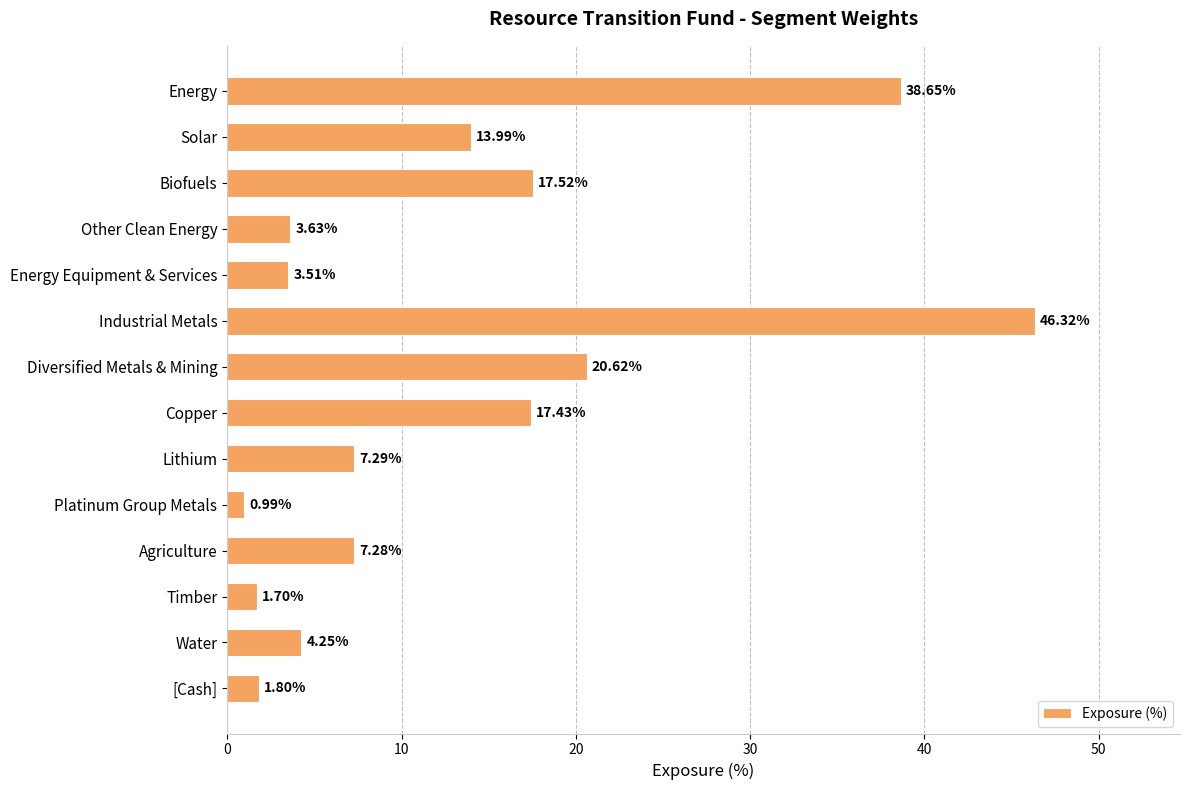

How many data points are above 7?

8